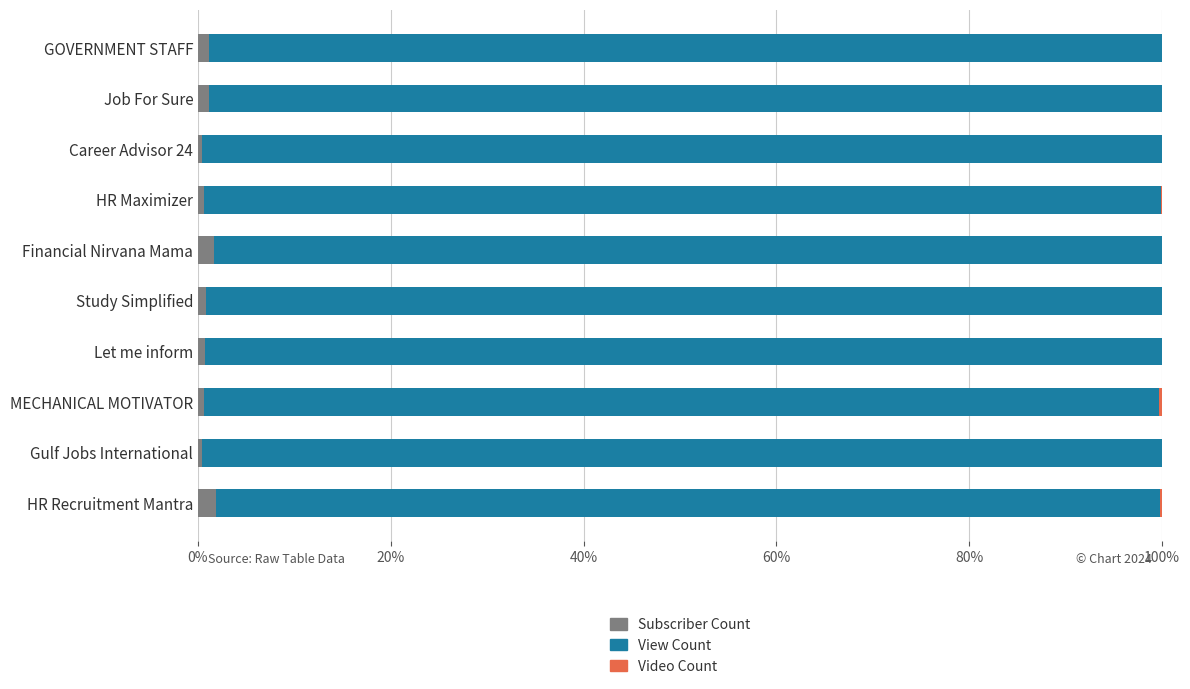

What is the sum of all Subscriber Count values?

9.4